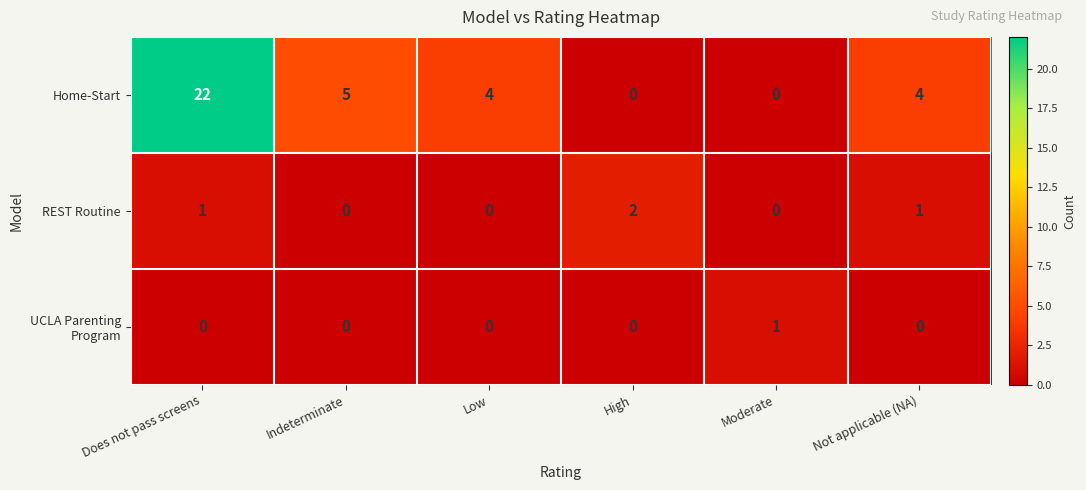

What is the sum of all Home-Start values?

35